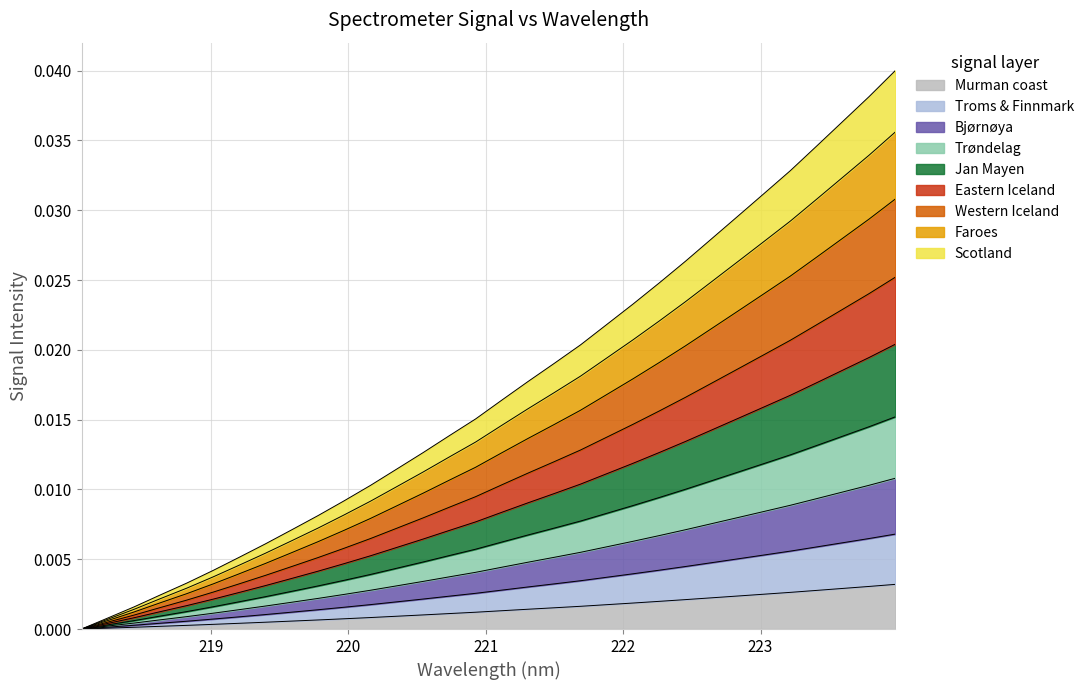

Does the chart have visible grid lines?

Yes